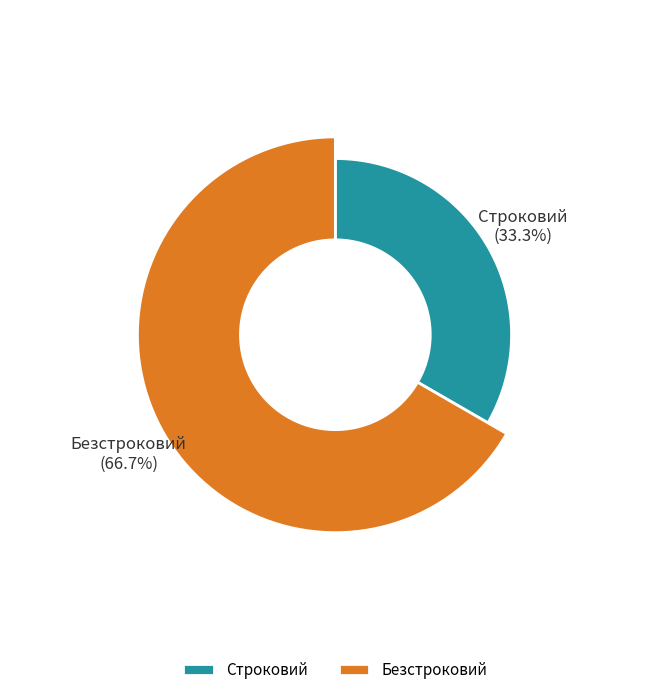

How much of the chart is everything except Безстроковий?

33.3%